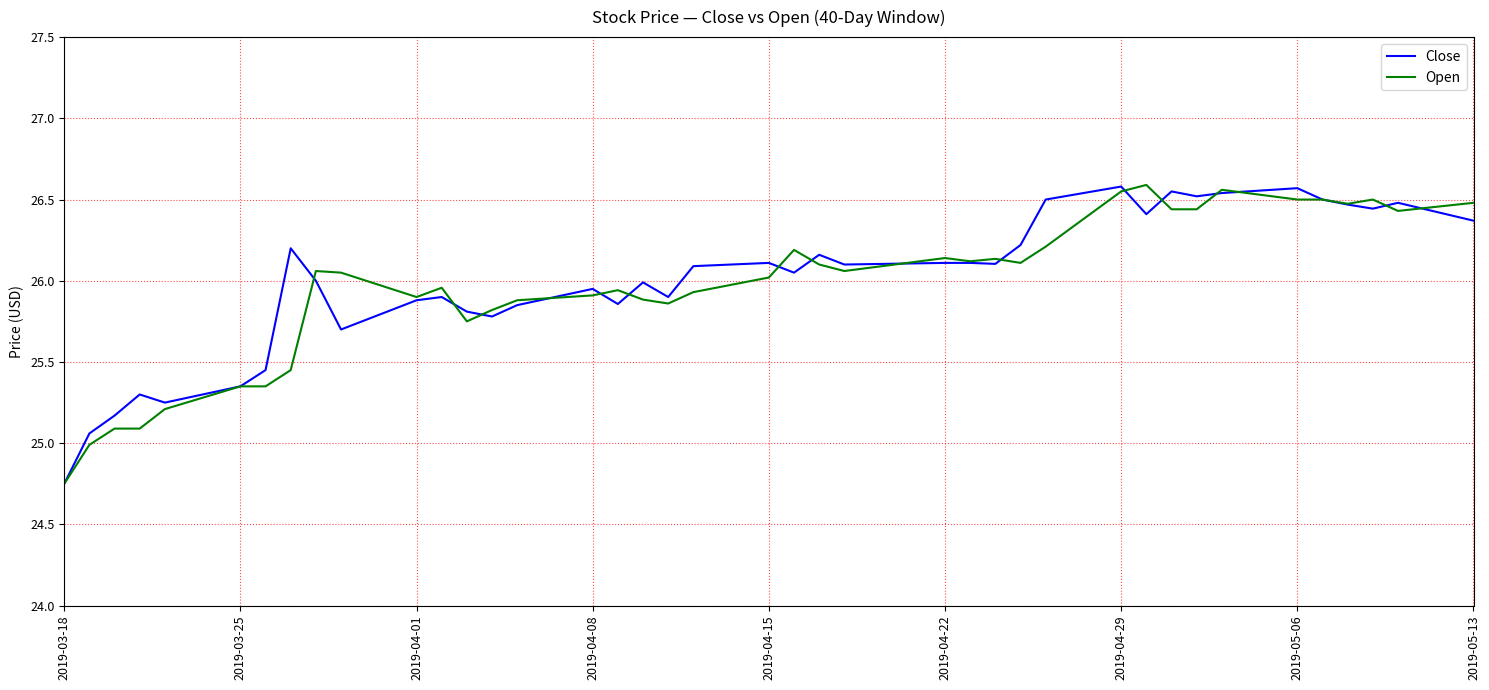

What are all the series names shown in the legend?

Close, Open